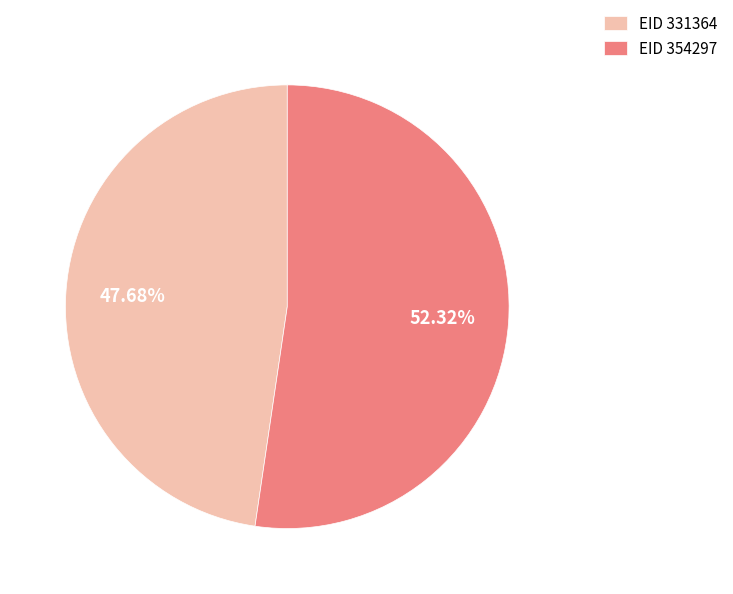

Combined, do EID 354297 and EID 331364 account for over 50%?

Yes